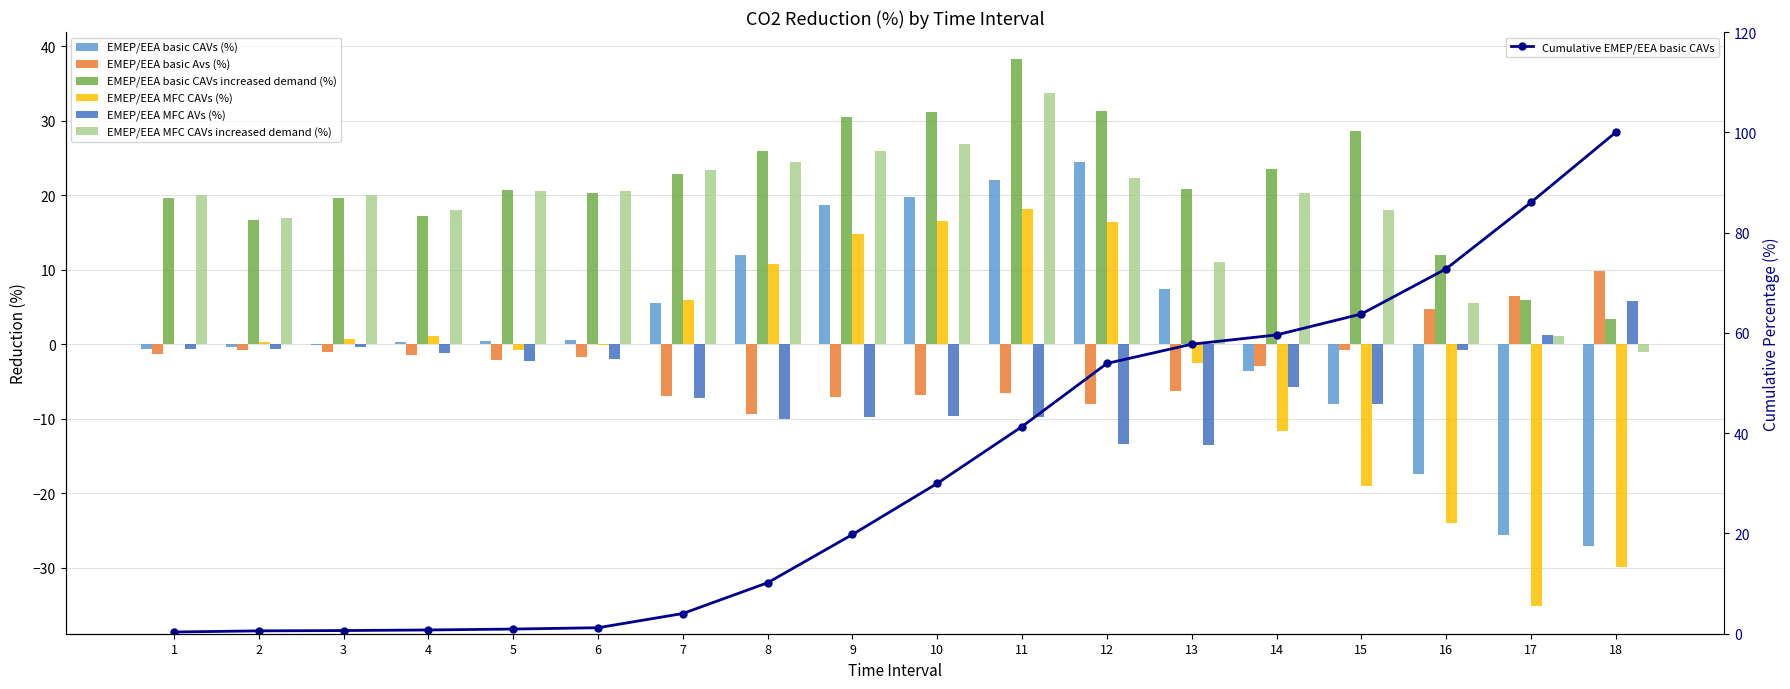

How many values in the EMEP/EEA MFC AVs (%) series exceed -2?

7